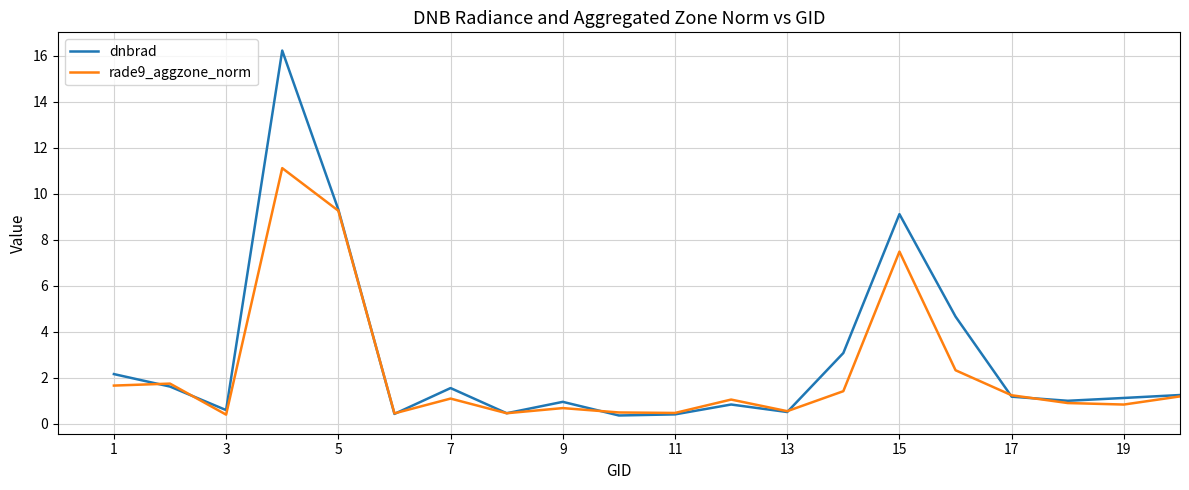

Which series has the widest spread of values?

dnbrad